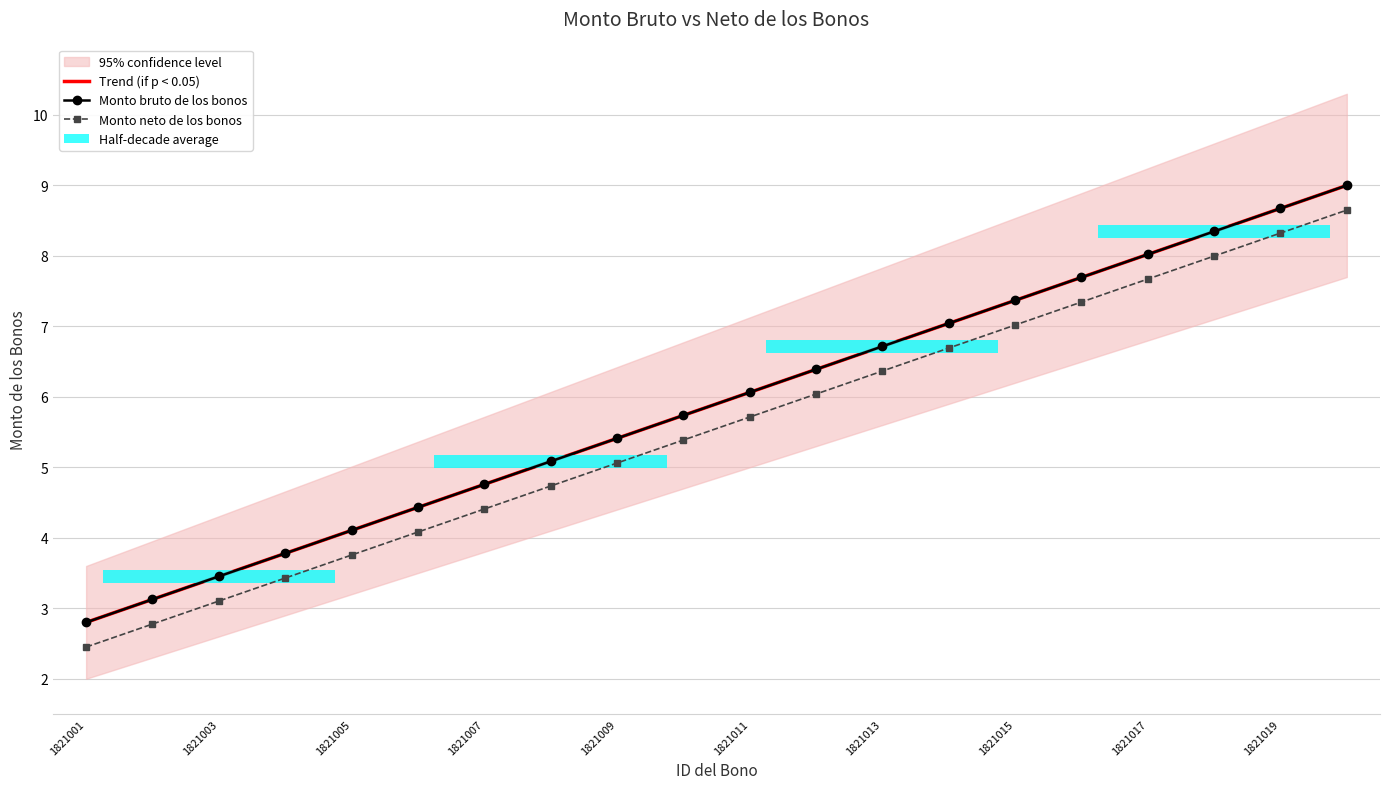

What are all the series names shown in the legend?

Trend (if p < 0.05), Monto bruto de los bonos, Monto neto de los bonos